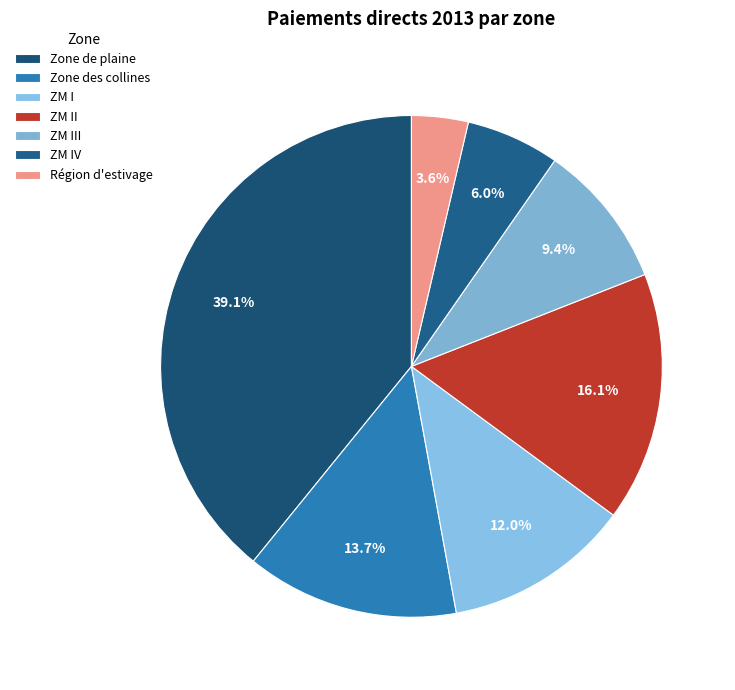

Count the number of slices in the pie.

7